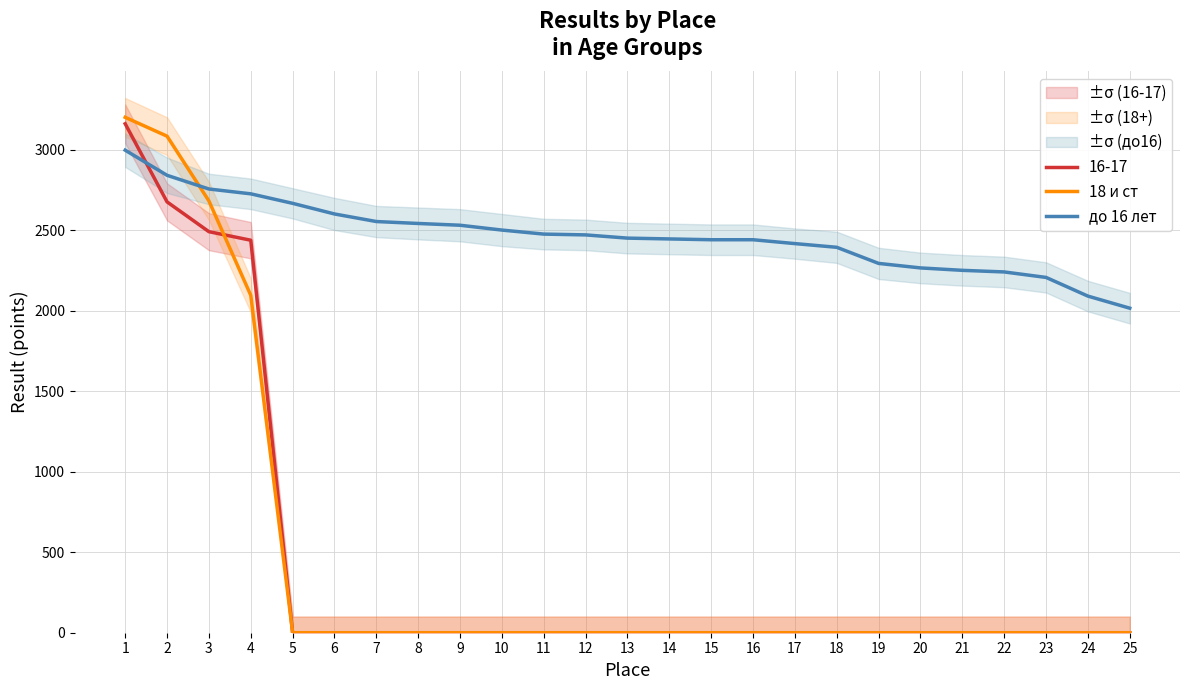

How many lines are shown in the chart?

2